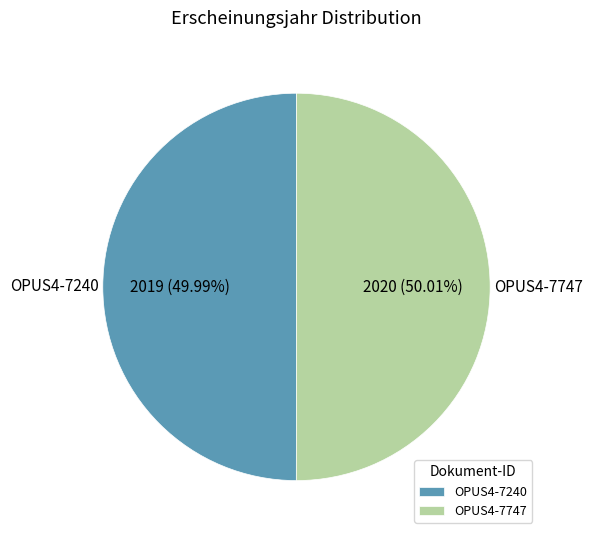

Is there a majority slice in this chart?

Yes